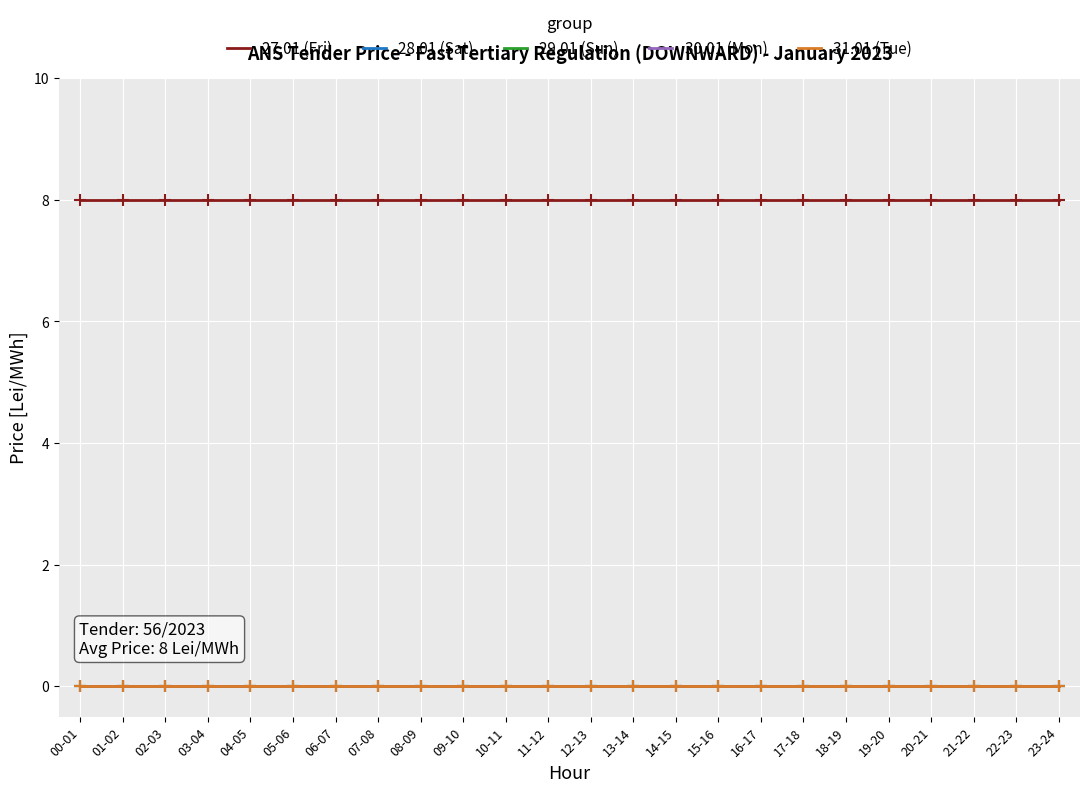

Does the chart display data point markers on the line(s)?

No